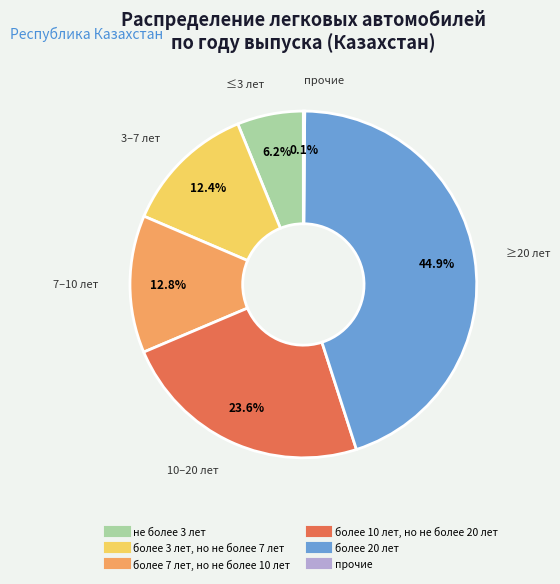

Is there any slice that represents more than half of the pie?

No